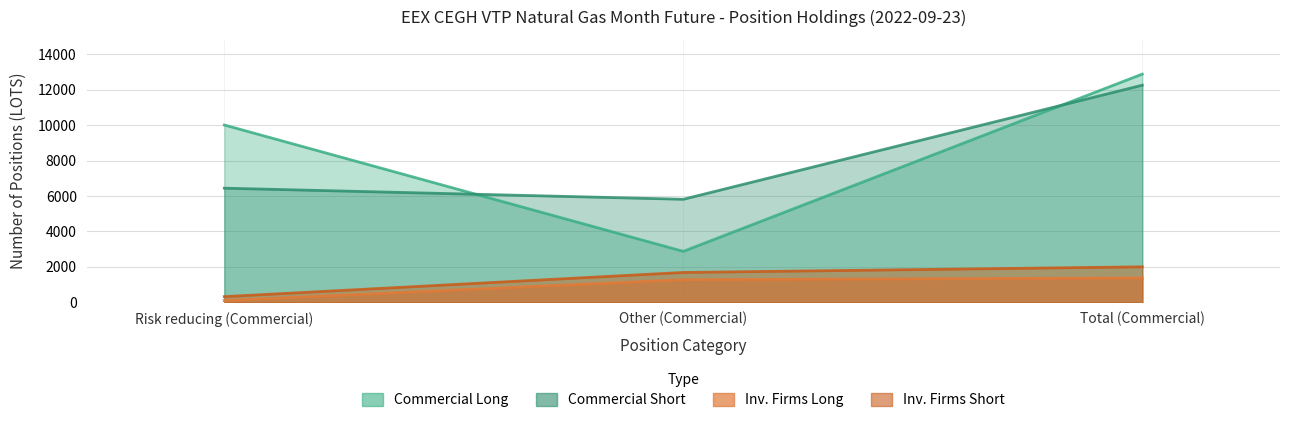

What is the average value of the Investment Firms Long series?

916